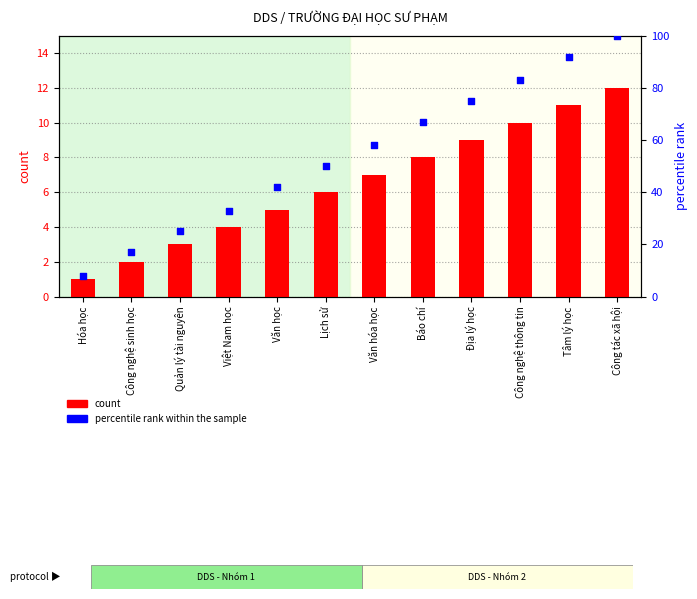

What are all the series names shown in the legend?

count, percentile rank within the sample